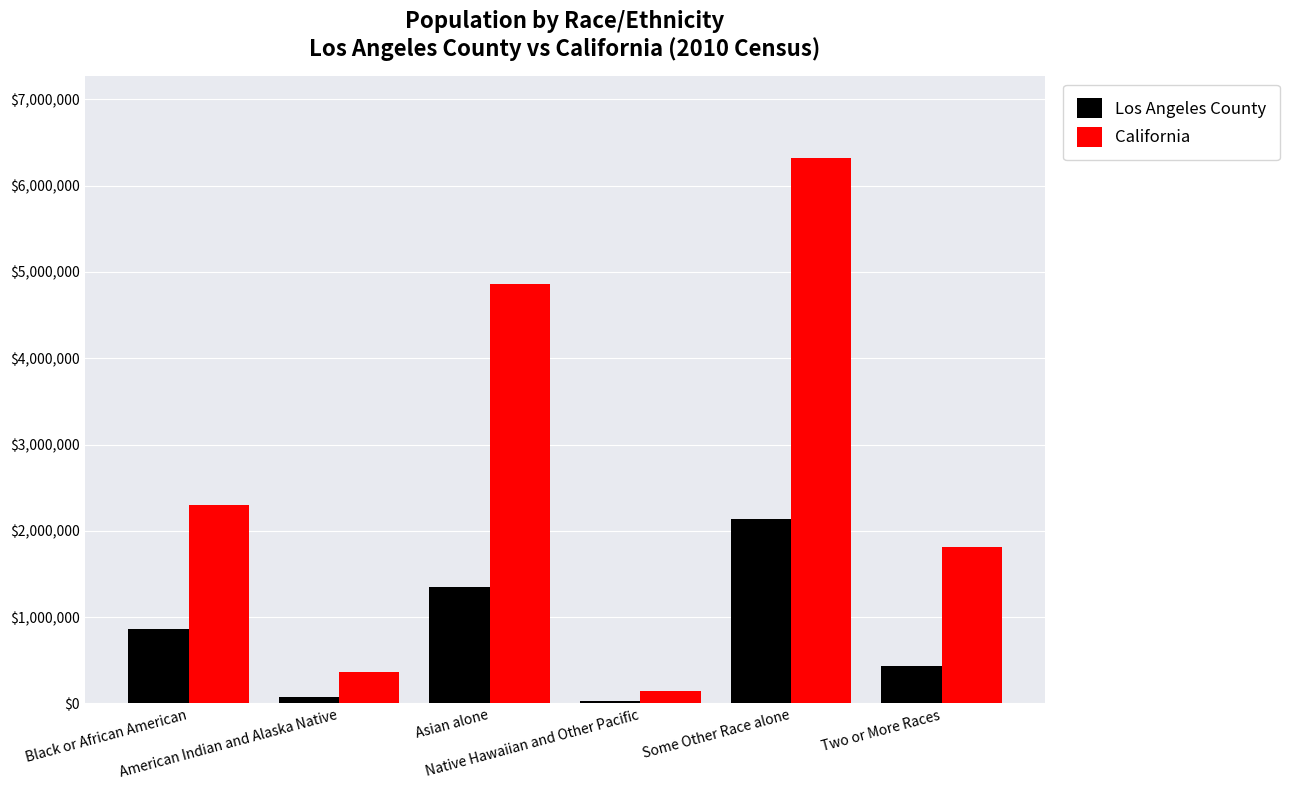

What is the total value across all series at American Indian and Alaska Native?

435629